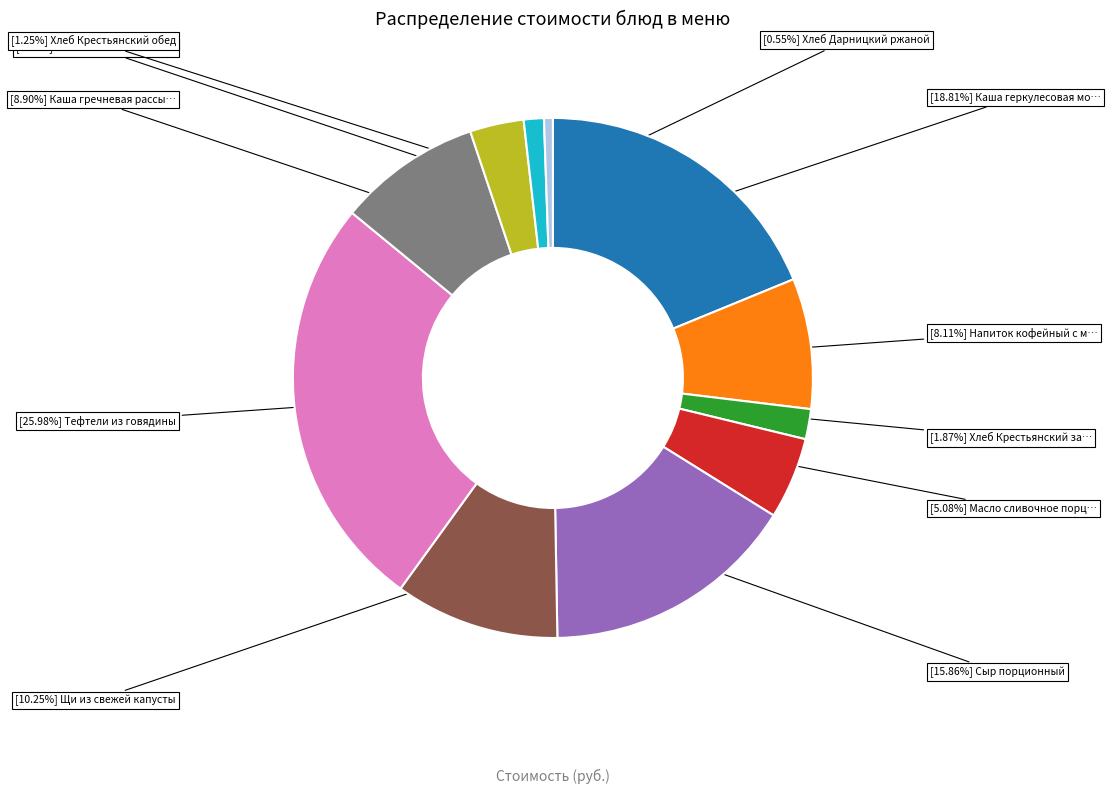

Does any single category account for the majority?

No